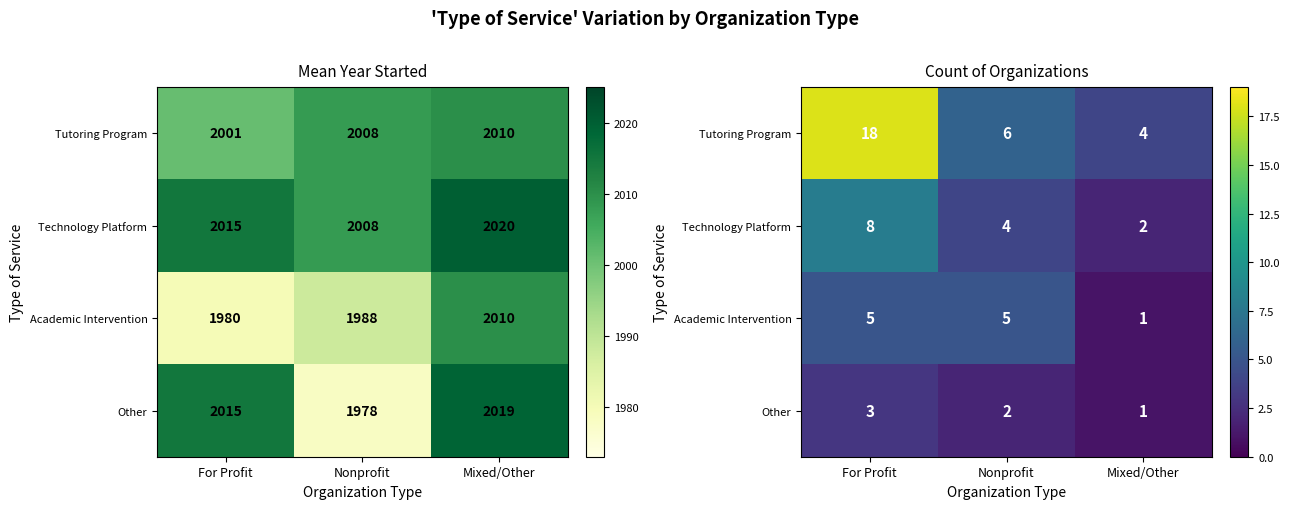

What is the difference between the Technology Platform values at Mixed/Other and For Profit?

6